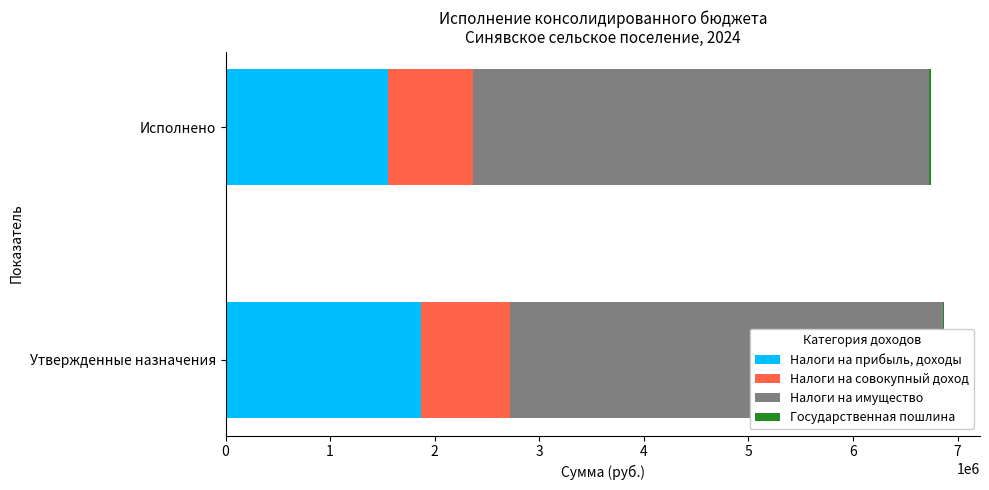

At how many categories does at least one series exceed 567704?

2